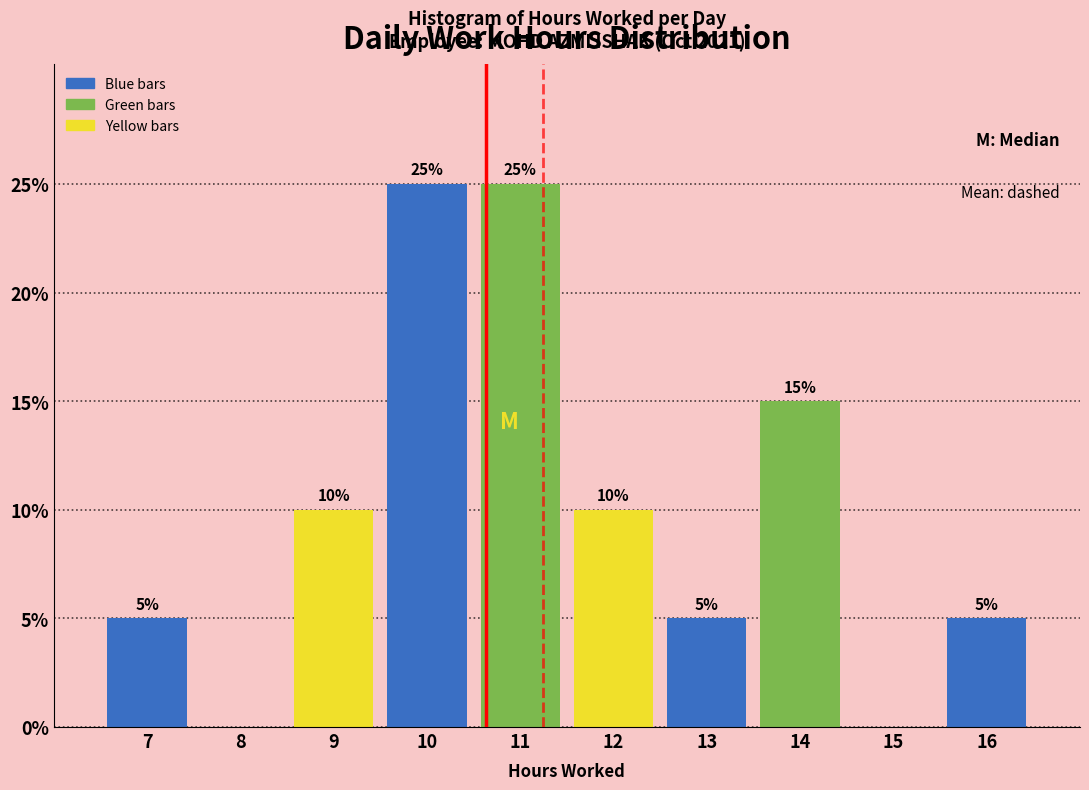

Reading right to left, extract all data points from this chart.

16=5	15=0	14=15	13=5	12=10	11=25	10=25	9=10	8=0	7=5